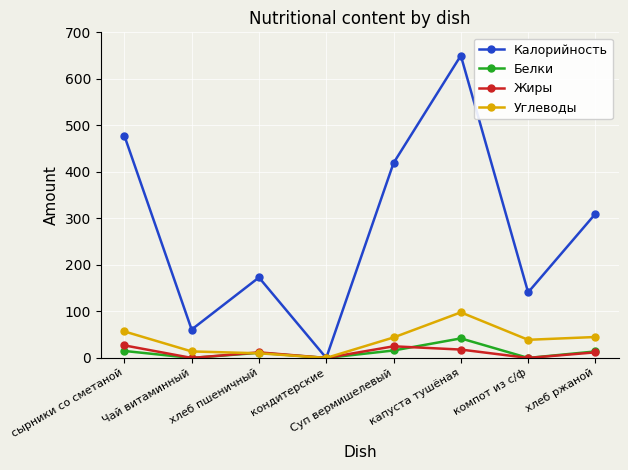

What is the sum of the Калорийность values at хлеб ржаной and хлеб пшеничный?

483